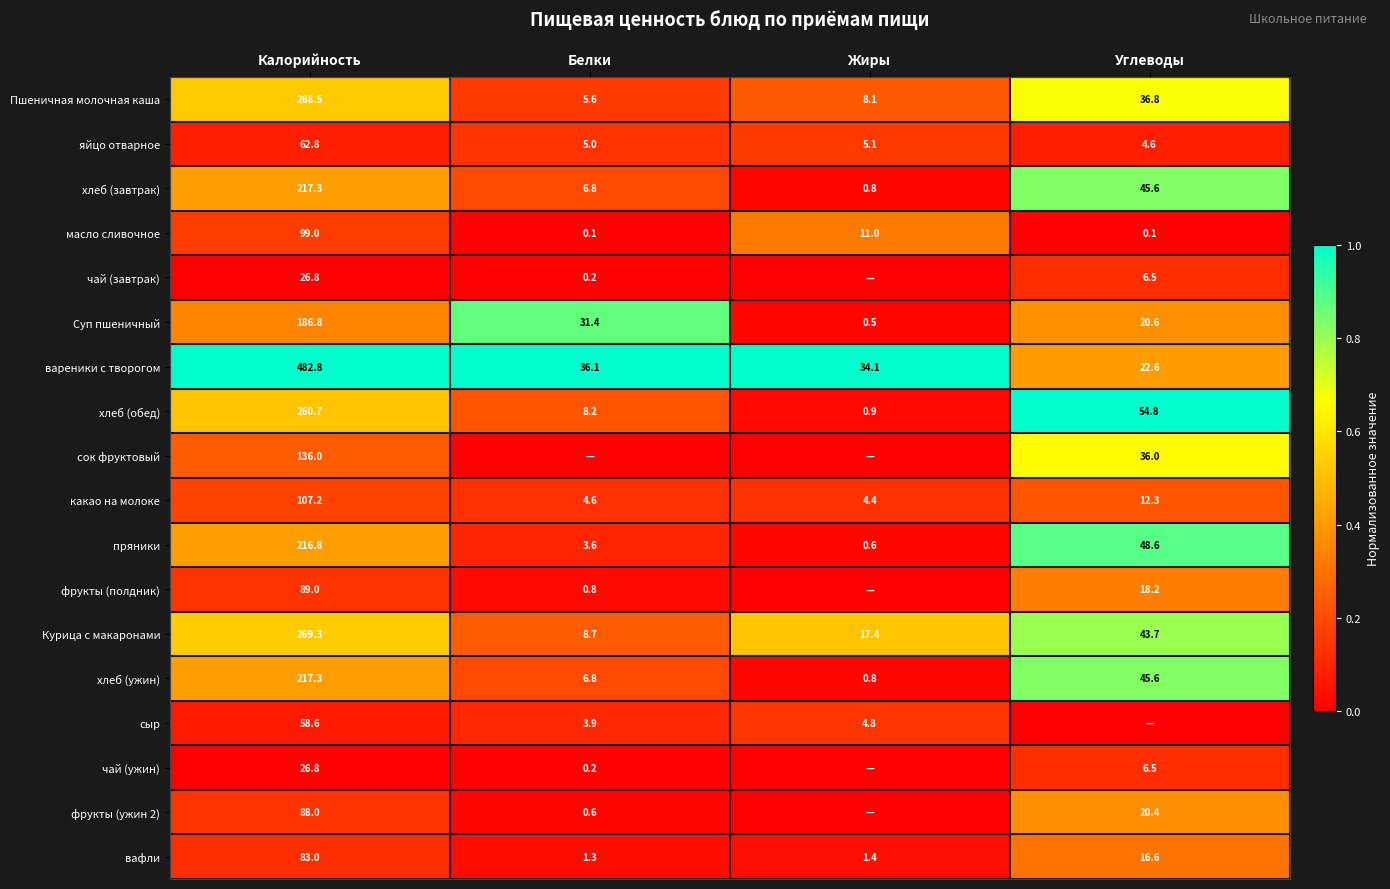

Rank the categories by пряники value from lowest to highest.

Жиры, Белки, Углеводы, Калорийность